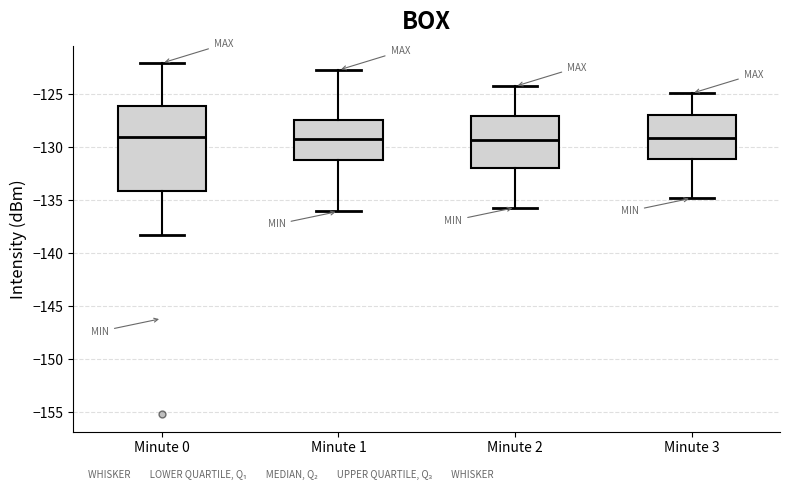

Reading left to right, read every box against the y-axis: the position of its median line, the range the box covers, and the ends of its whiskers. The values are not printed on the chart, so give them approximately, as read against the axis.

Minute 0: median -129.0, box -134.0 to -126.0, whiskers -138.0 to -122.0
Minute 1: median -129.0, box -131.0 to -127.5, whiskers -136.0 to -122.5
Minute 2: median -129.5, box -132.0 to -127.0, whiskers -135.5 to -124.0
Minute 3: median -129.0, box -131.0 to -127.0, whiskers -135.0 to -125.0